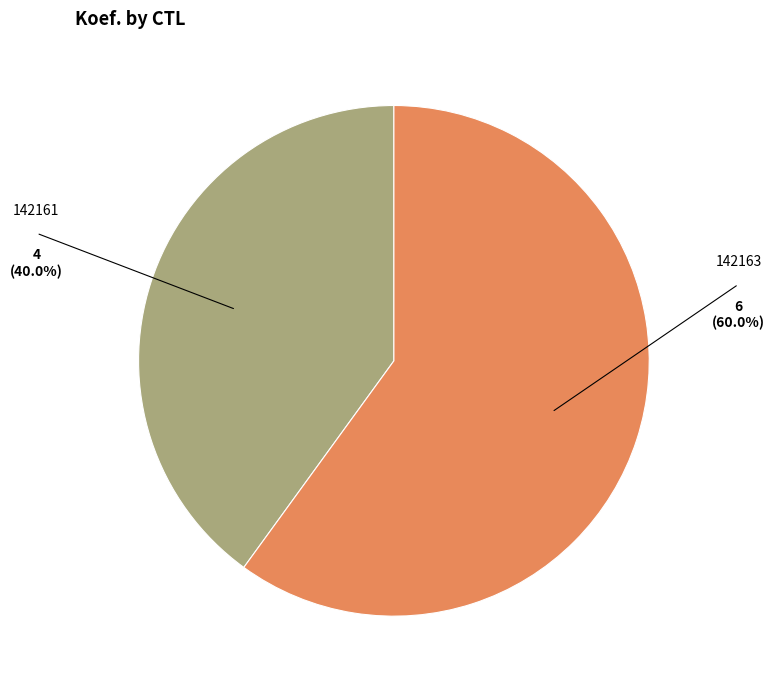

Does any single category account for the majority?

Yes